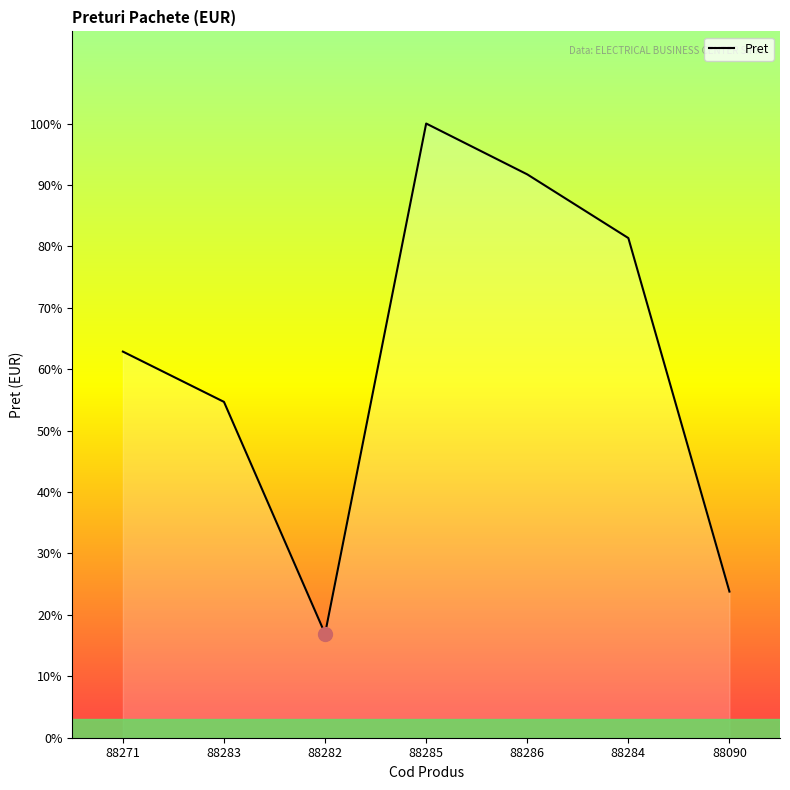

True or false: there are more than 0 points higher than both neighbors.

True